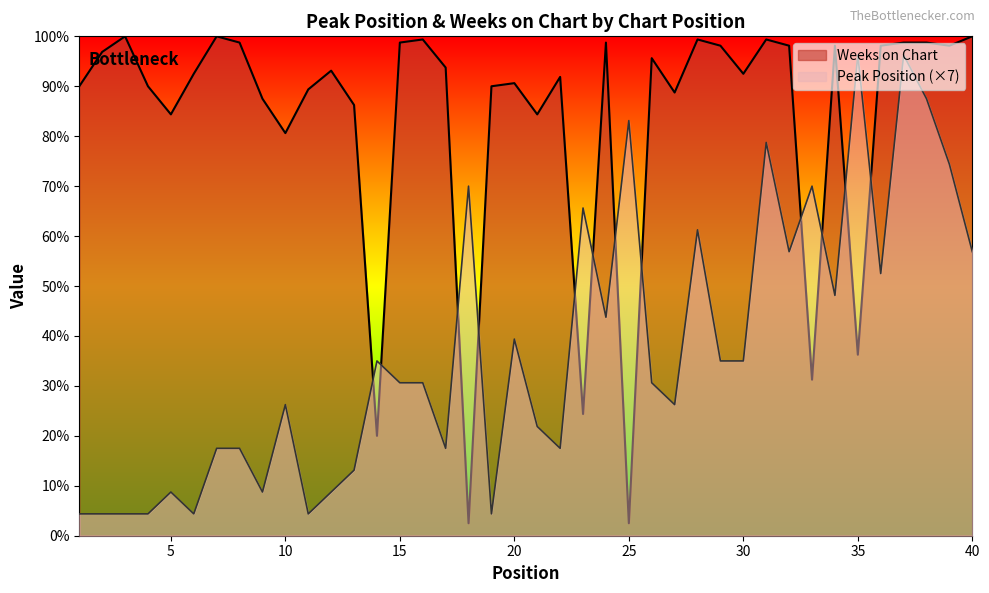

What is the spread (max minus min) of values at 26?

104